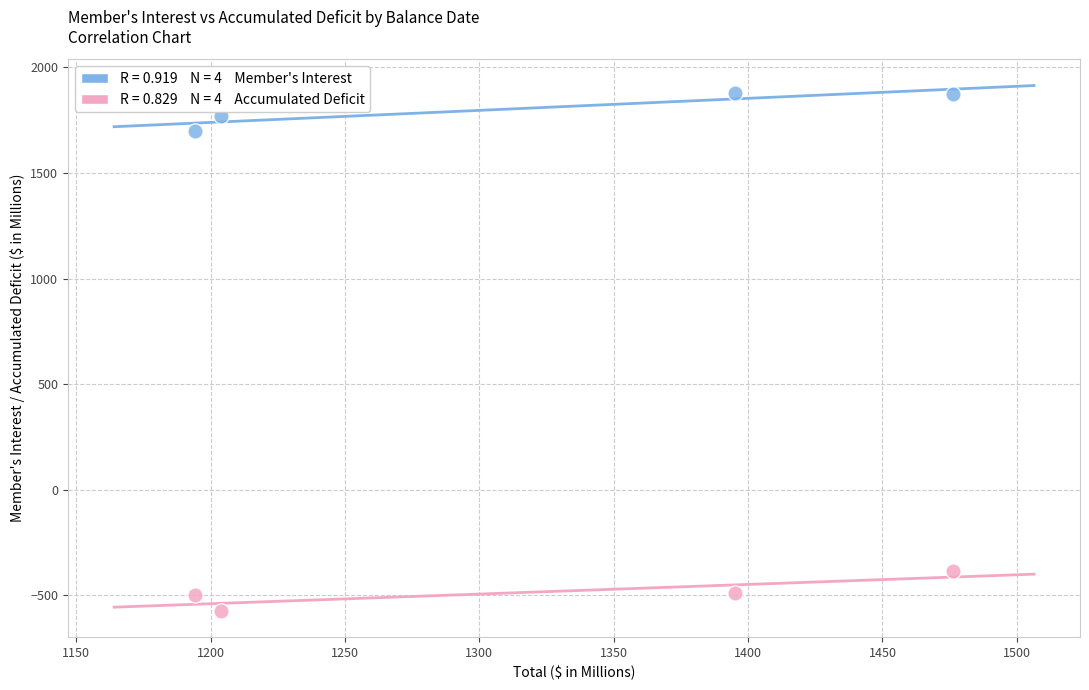

Across all data points, what is the average Y value?

660.4